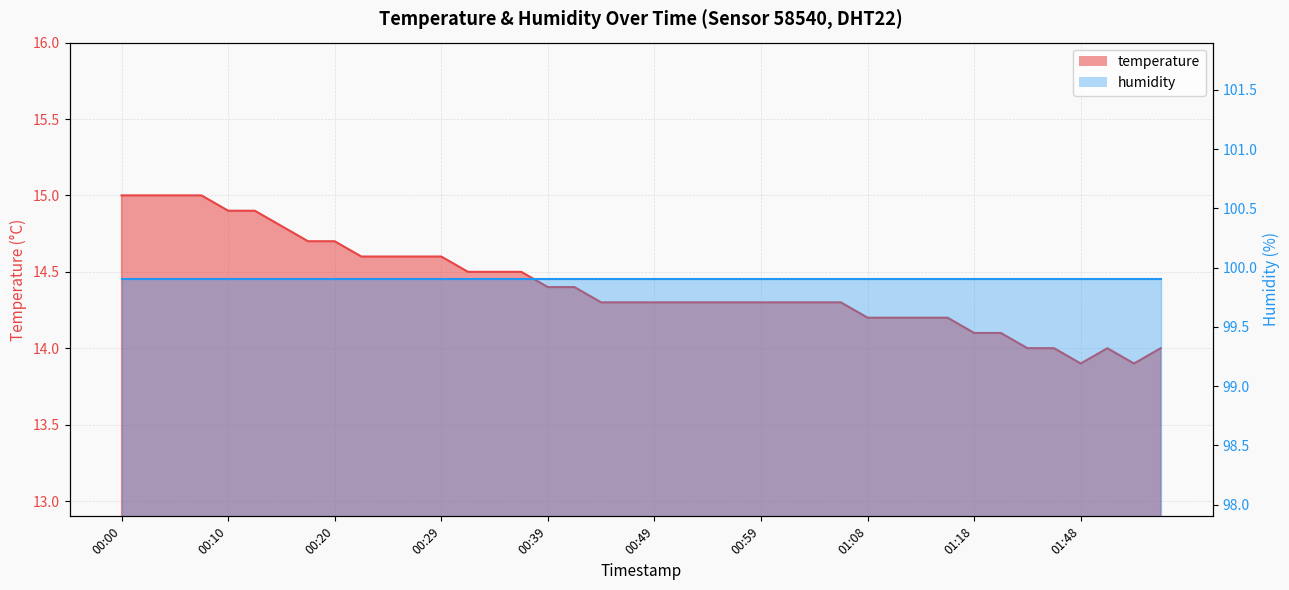

The chart shows a value of 21.6 at 01:53. True or false?

False